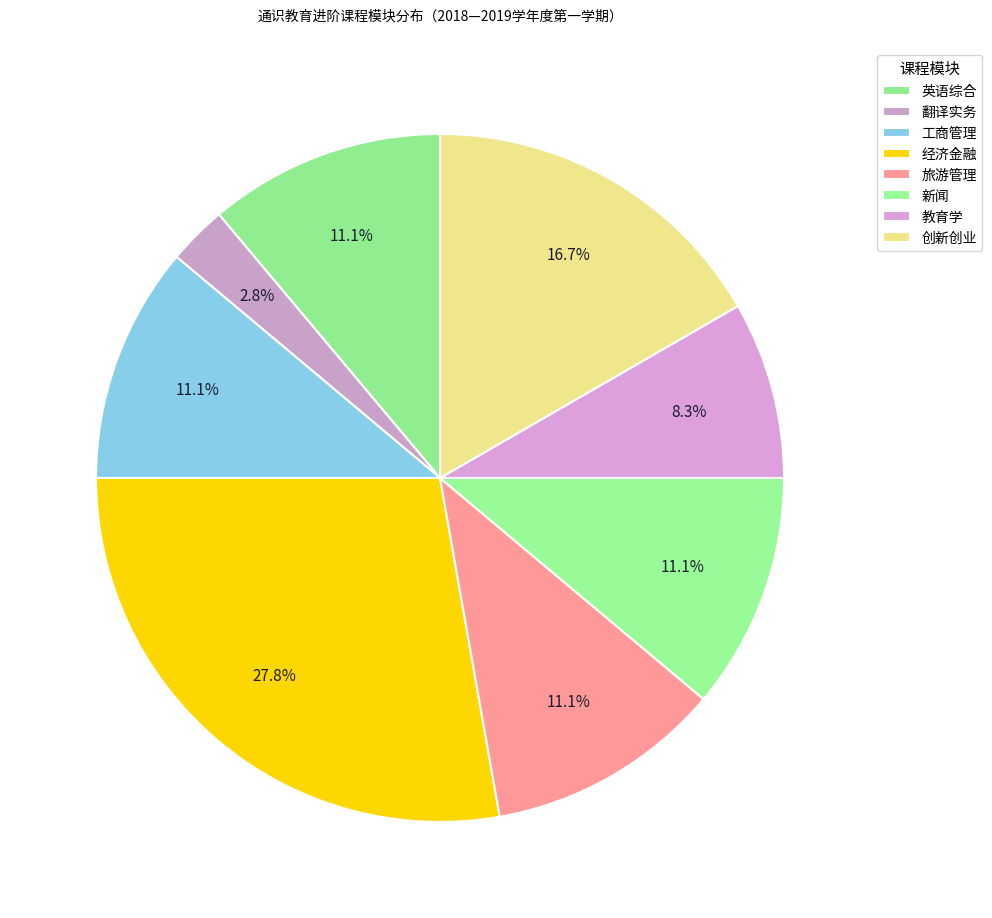

Count the number of slices in the pie.

8